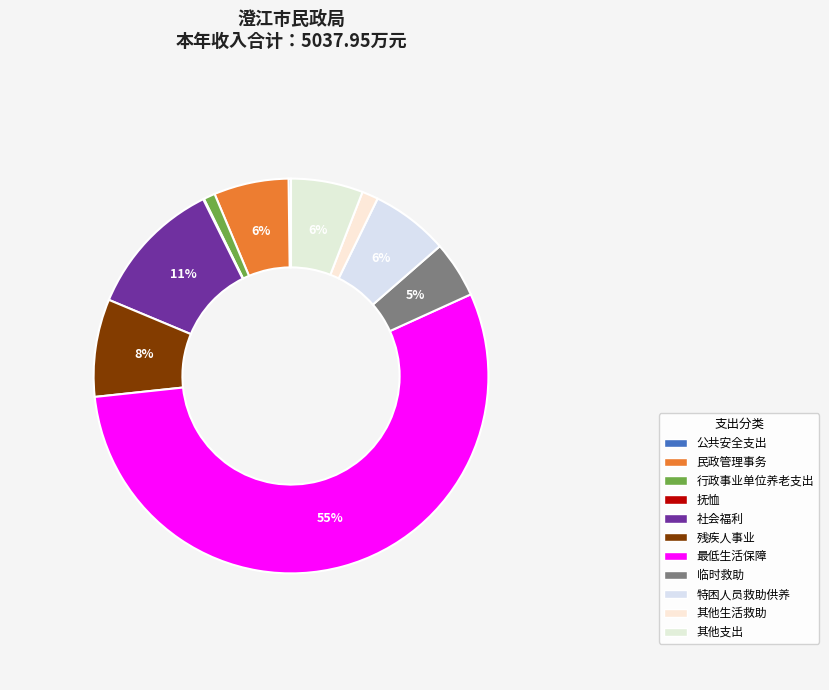

What percentage is the 民政管理事务 slice, to the nearest percent?

6%